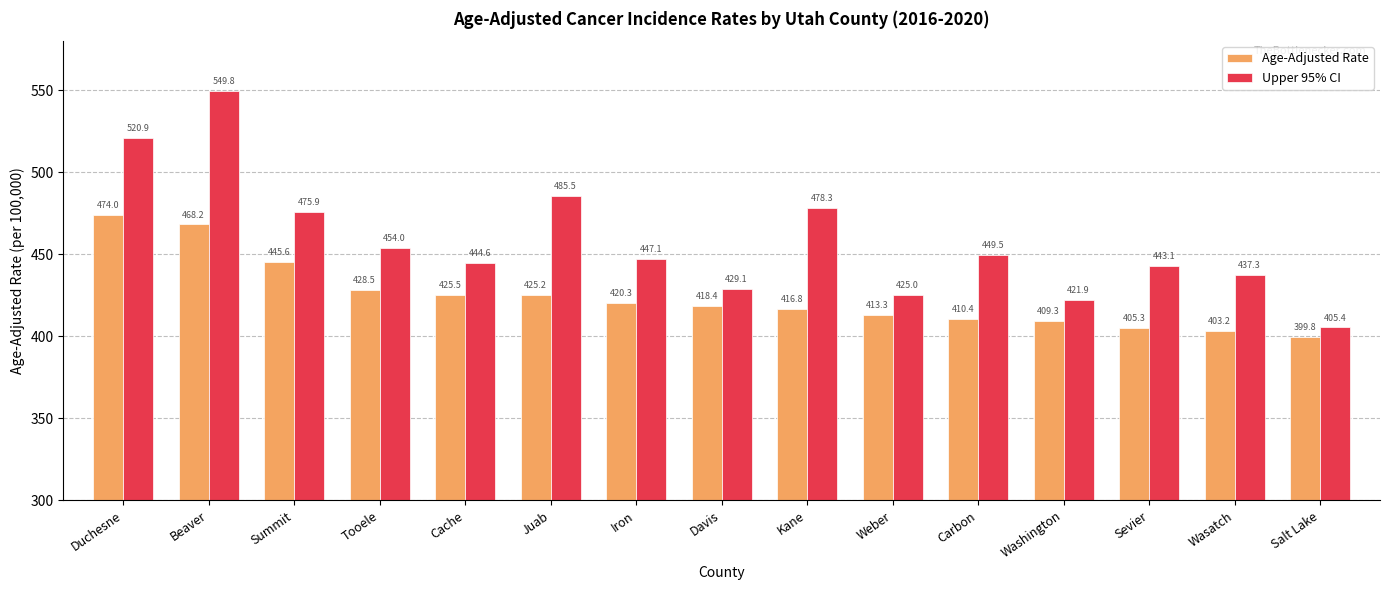

Where does the Upper 95% CI series first go above 447?

Duchesne